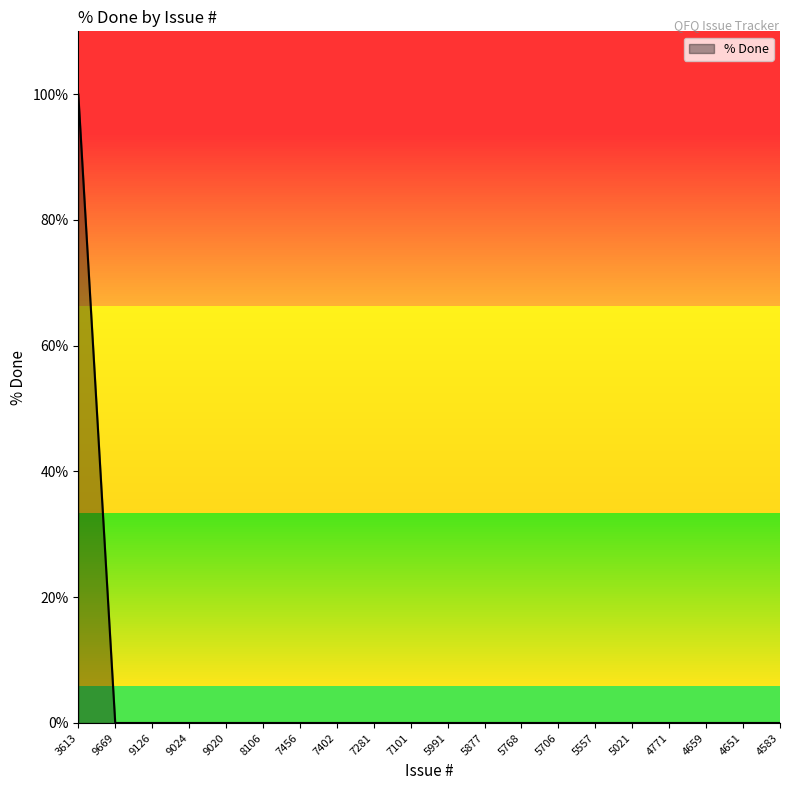

How many lines are shown in the chart?

1